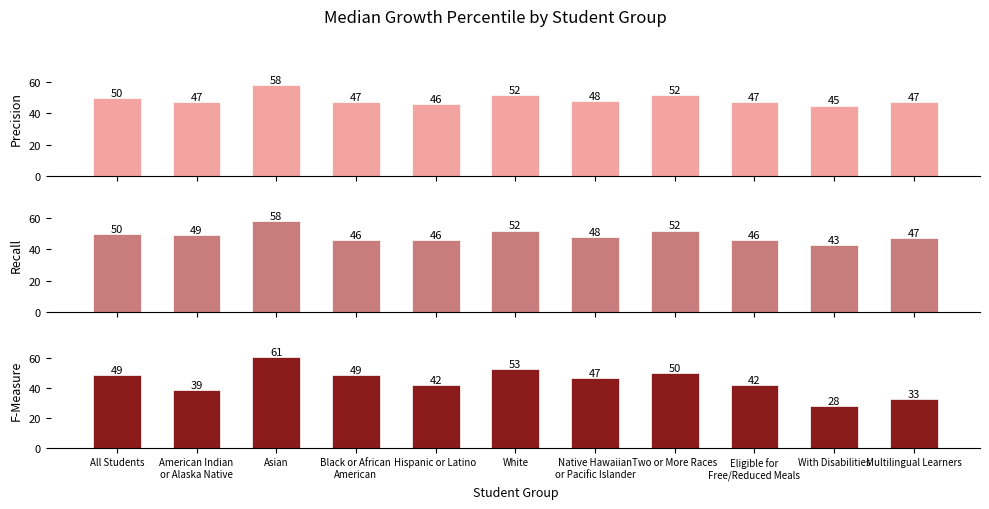

Are the bars horizontal?

No